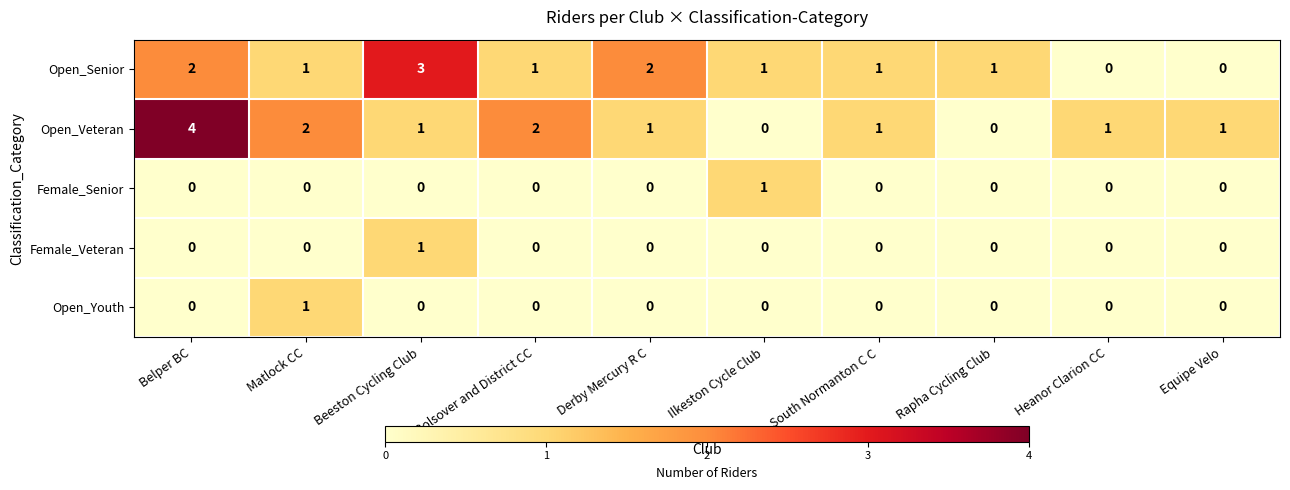

At which category does the chart reach its peak across all series?

Belper BC